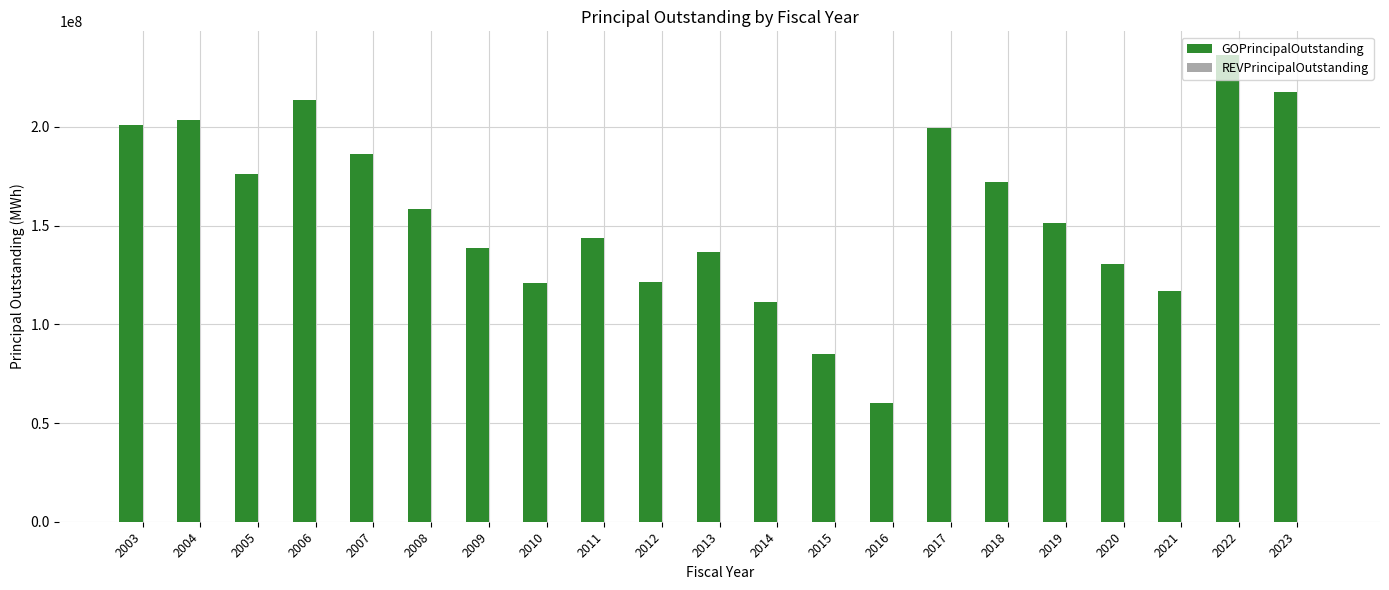

Is it true that the value at 2012 is 121605000.0?

True